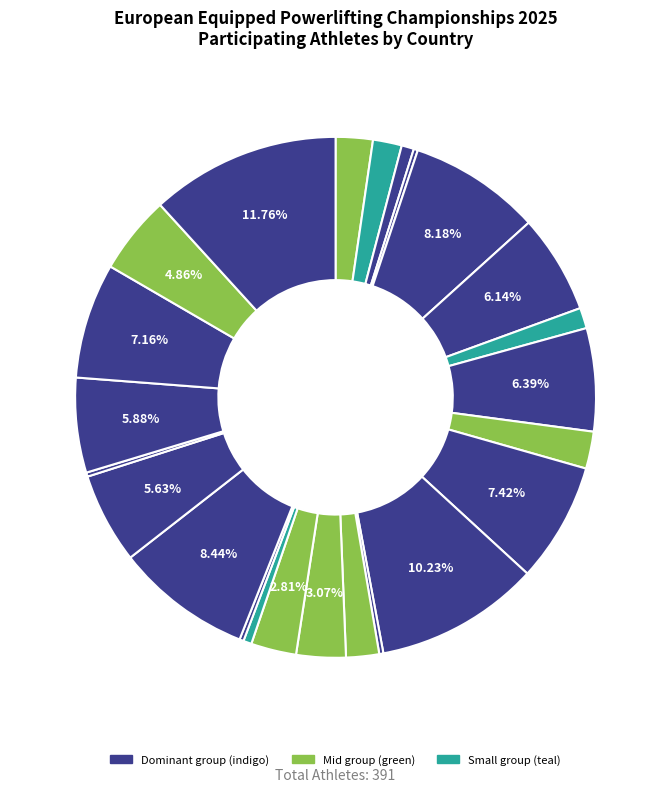

Count the number of slices in the pie.

24